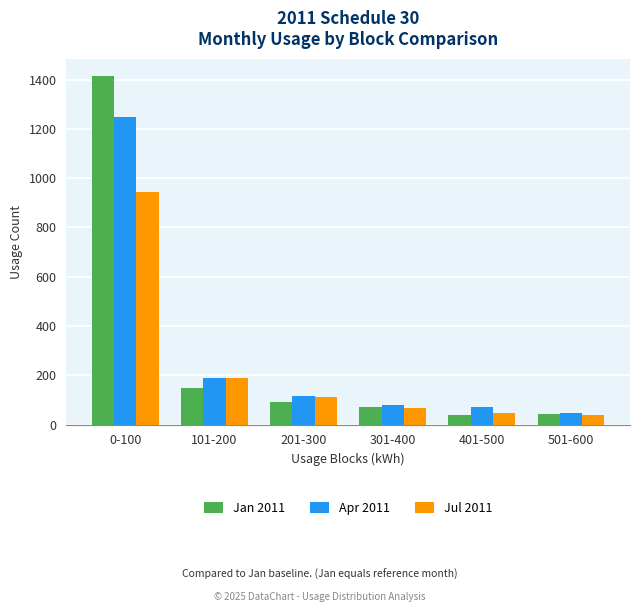

How many series are shown in this chart?

3